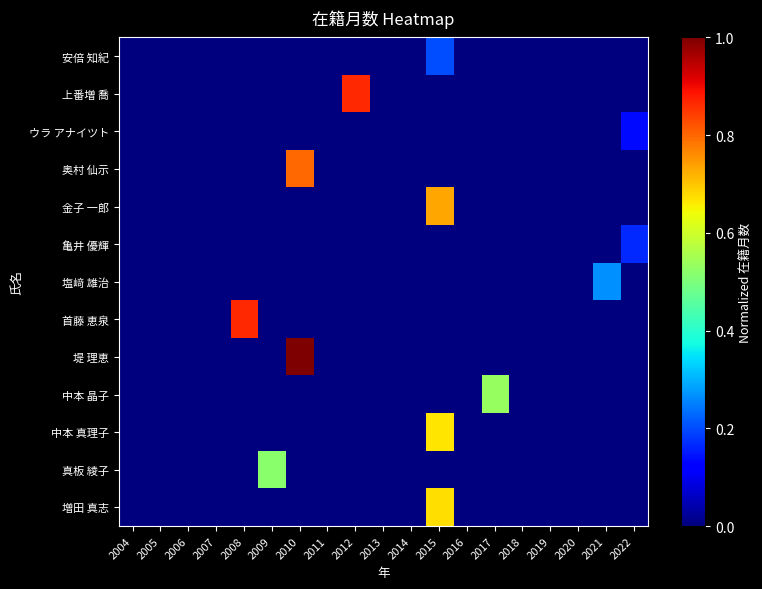

Reading left to right, transcribe all the data shown in this chart.

安倍 知紀: 2004=0.0	2005=0.0	2006=0.0	2007=0.0	2008=0.0	2009=0.0	2010=0.0	2011=0.0	2012=0.0	2013=0.0	2014=0.0	2015=0.2	2016=0.0	2017=0.0	2018=0.0	2019=0.0	2020=0.0	2021=0.0	2022=0.0
上番増 喬: 2004=0.0	2005=0.0	2006=0.0	2007=0.0	2008=0.0	2009=0.0	2010=0.0	2011=0.0	2012=0.9	2013=0.0	2014=0.0	2015=0.0	2016=0.0	2017=0.0	2018=0.0	2019=0.0	2020=0.0	2021=0.0	2022=0.0
ウラ アナイツト: 2004=0.0	2005=0.0	2006=0.0	2007=0.0	2008=0.0	2009=0.0	2010=0.0	2011=0.0	2012=0.0	2013=0.0	2014=0.0	2015=0.0	2016=0.0	2017=0.0	2018=0.0	2019=0.0	2020=0.0	2021=0.0	2022=0.1
奥村 仙示: 2004=0.0	2005=0.0	2006=0.0	2007=0.0	2008=0.0	2009=0.0	2010=0.8	2011=0.0	2012=0.0	2013=0.0	2014=0.0	2015=0.0	2016=0.0	2017=0.0	2018=0.0	2019=0.0	2020=0.0	2021=0.0	2022=0.0
金子 一郎: 2004=0.0	2005=0.0	2006=0.0	2007=0.0	2008=0.0	2009=0.0	2010=0.0	2011=0.0	2012=0.0	2013=0.0	2014=0.0	2015=0.7	2016=0.0	2017=0.0	2018=0.0	2019=0.0	2020=0.0	2021=0.0	2022=0.0
亀井 優輝: 2004=0.0	2005=0.0	2006=0.0	2007=0.0	2008=0.0	2009=0.0	2010=0.0	2011=0.0	2012=0.0	2013=0.0	2014=0.0	2015=0.0	2016=0.0	2017=0.0	2018=0.0	2019=0.0	2020=0.0	2021=0.0	2022=0.2
塩﨑 雄治: 2004=0.0	2005=0.0	2006=0.0	2007=0.0	2008=0.0	2009=0.0	2010=0.0	2011=0.0	2012=0.0	2013=0.0	2014=0.0	2015=0.0	2016=0.0	2017=0.0	2018=0.0	2019=0.0	2020=0.0	2021=0.3	2022=0.0
首藤 恵泉: 2004=0.0	2005=0.0	2006=0.0	2007=0.0	2008=0.9	2009=0.0	2010=0.0	2011=0.0	2012=0.0	2013=0.0	2014=0.0	2015=0.0	2016=0.0	2017=0.0	2018=0.0	2019=0.0	2020=0.0	2021=0.0	2022=0.0
堤 理恵: 2004=0.0	2005=0.0	2006=0.0	2007=0.0	2008=0.0	2009=0.0	2010=1.0	2011=0.0	2012=0.0	2013=0.0	2014=0.0	2015=0.0	2016=0.0	2017=0.0	2018=0.0	2019=0.0	2020=0.0	2021=0.0	2022=0.0
中本 晶子: 2004=0.0	2005=0.0	2006=0.0	2007=0.0	2008=0.0	2009=0.0	2010=0.0	2011=0.0	2012=0.0	2013=0.0	2014=0.0	2015=0.0	2016=0.0	2017=0.5	2018=0.0	2019=0.0	2020=0.0	2021=0.0	2022=0.0
中本 真理子: 2004=0.0	2005=0.0	2006=0.0	2007=0.0	2008=0.0	2009=0.0	2010=0.0	2011=0.0	2012=0.0	2013=0.0	2014=0.0	2015=0.7	2016=0.0	2017=0.0	2018=0.0	2019=0.0	2020=0.0	2021=0.0	2022=0.0
真板 綾子: 2004=0.0	2005=0.0	2006=0.0	2007=0.0	2008=0.0	2009=0.5	2010=0.0	2011=0.0	2012=0.0	2013=0.0	2014=0.0	2015=0.0	2016=0.0	2017=0.0	2018=0.0	2019=0.0	2020=0.0	2021=0.0	2022=0.0
増田 真志: 2004=0.0	2005=0.0	2006=0.0	2007=0.0	2008=0.0	2009=0.0	2010=0.0	2011=0.0	2012=0.0	2013=0.0	2014=0.0	2015=0.7	2016=0.0	2017=0.0	2018=0.0	2019=0.0	2020=0.0	2021=0.0	2022=0.0